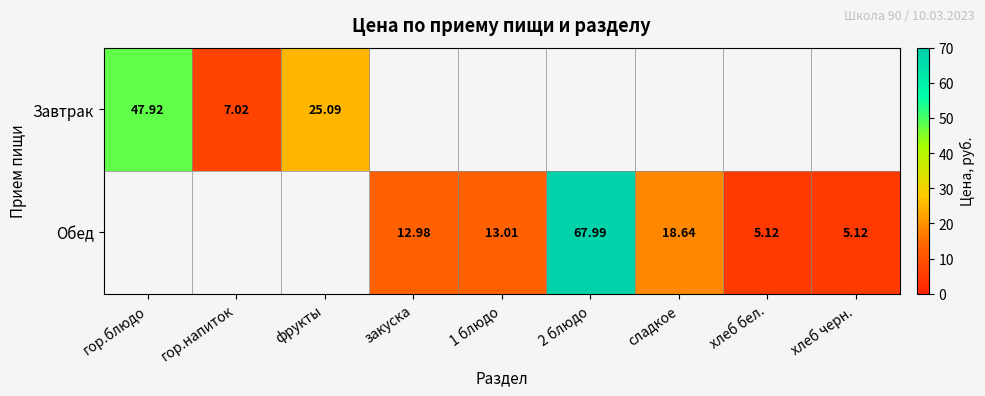

Which has a higher value, хлеб черн. or хлеб бел.?

хлеб бел.